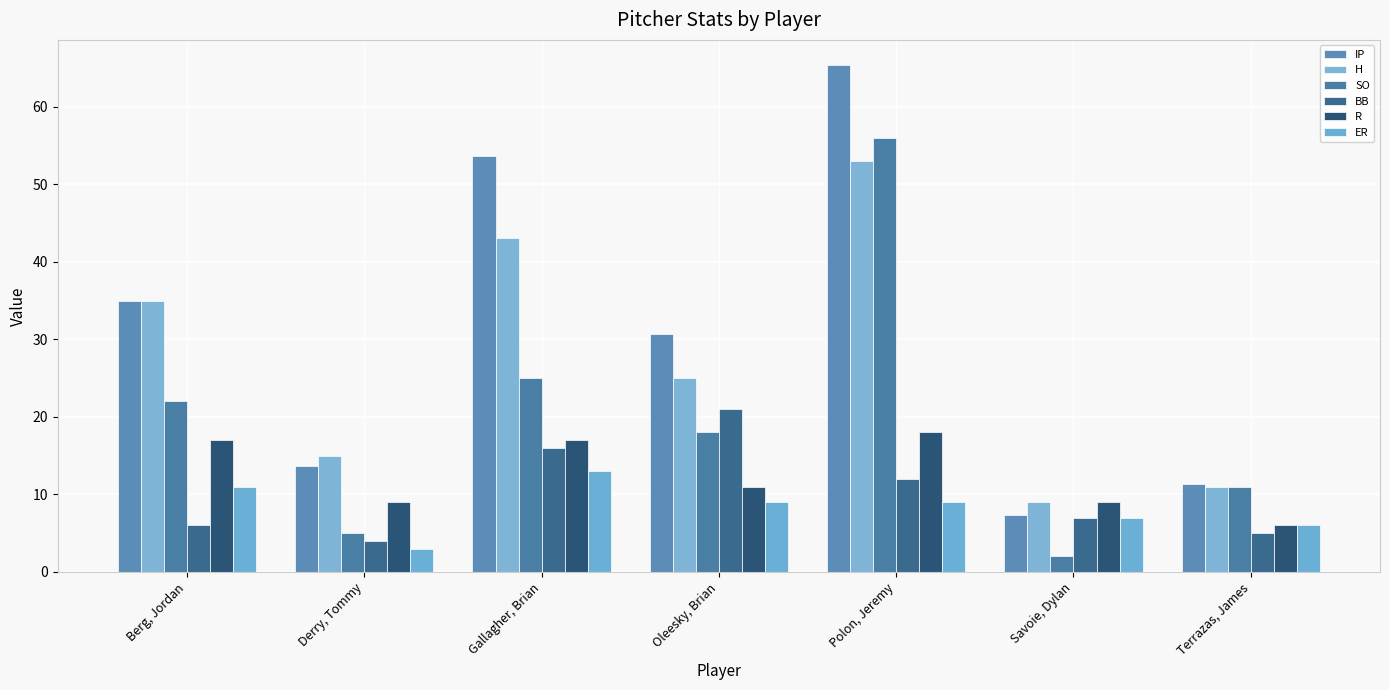

Between Oleesky, Brian and Savoie, Dylan, which series saw the biggest shift?

IP